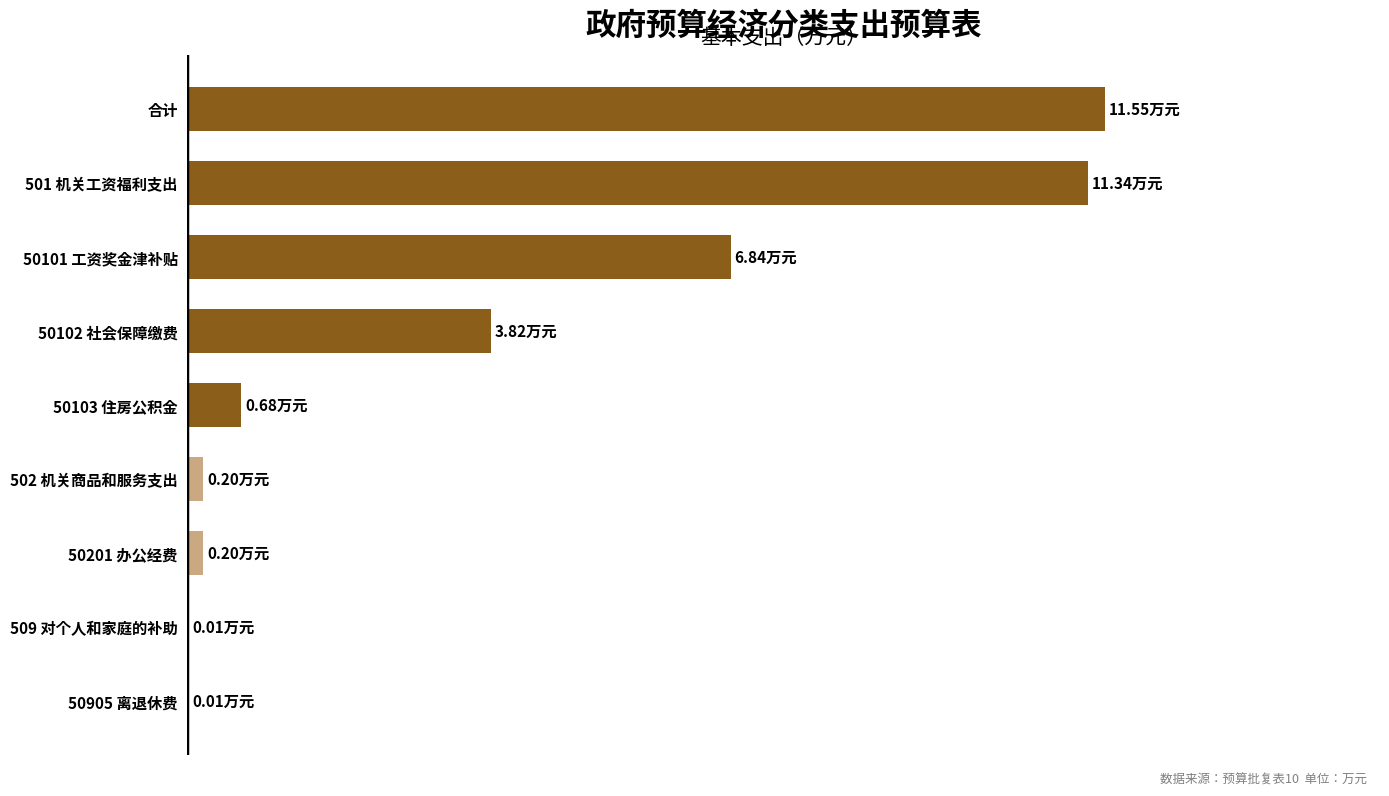

What is the sum of all values?

34.6